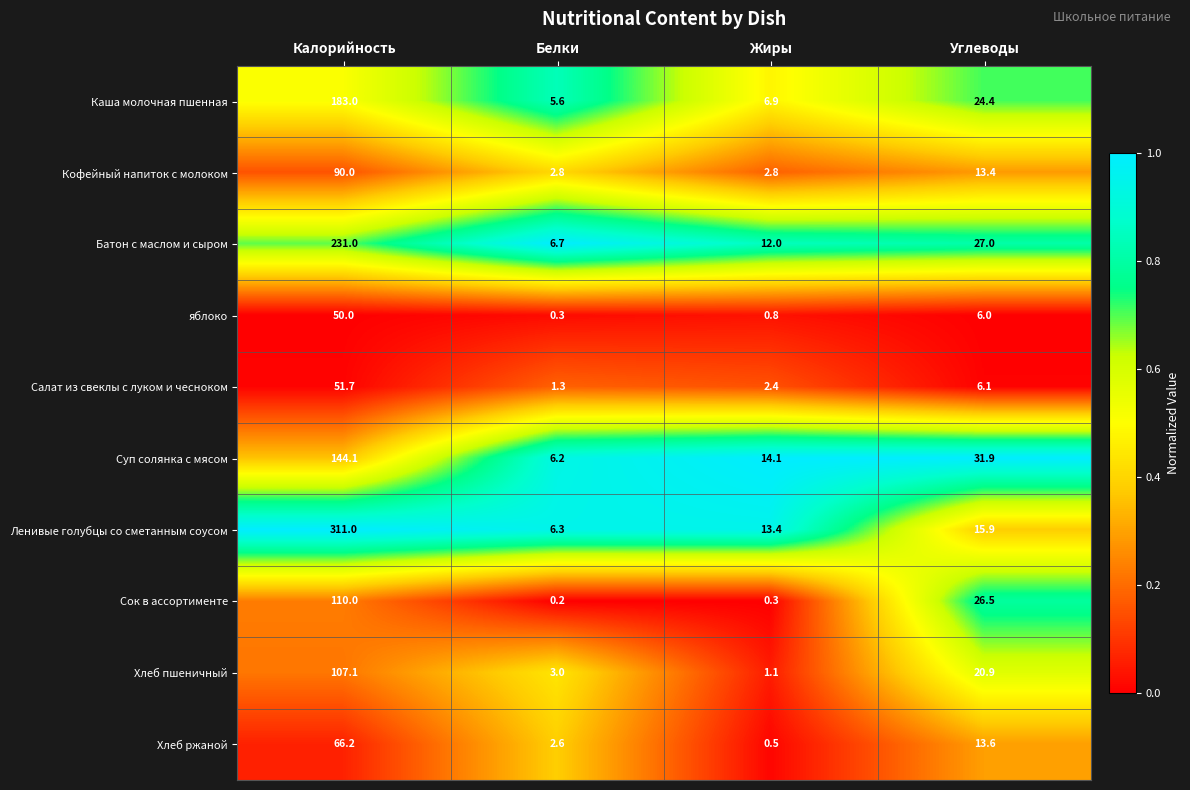

Rank the series at Белки from lowest to highest value.

Сок в ассортименте, яблоко, Салат из свеклы с луком и чесноком, Хлеб ржаной, Кофейный напиток с молоком, Хлеб пшеничный, Каша молочная пшенная, Суп солянка с мясом, Ленивые голубцы со сметанным соусом, Батон с маслом и сыром